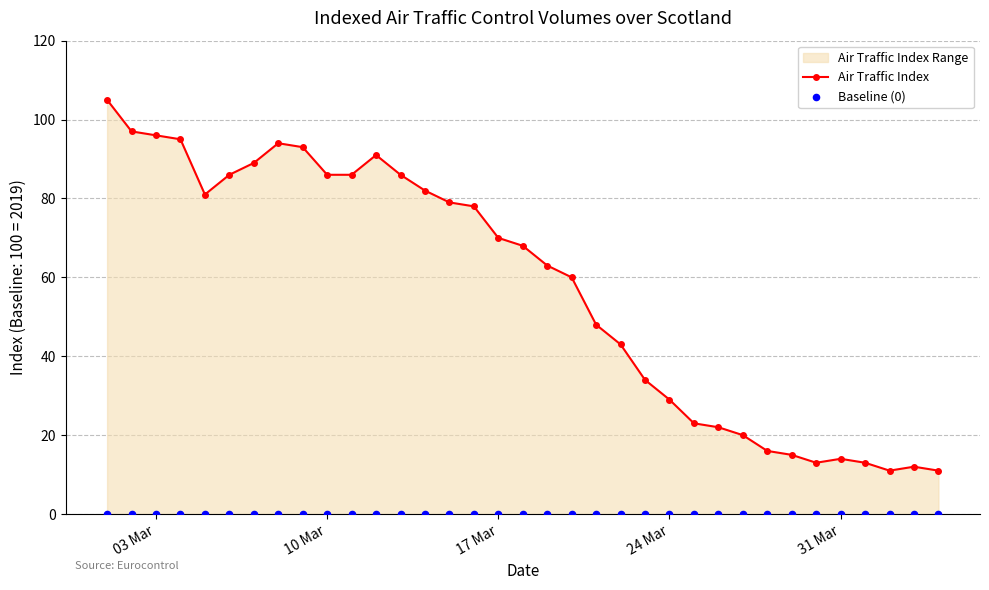

What is the lowest value of the Air Traffic Index series?

11